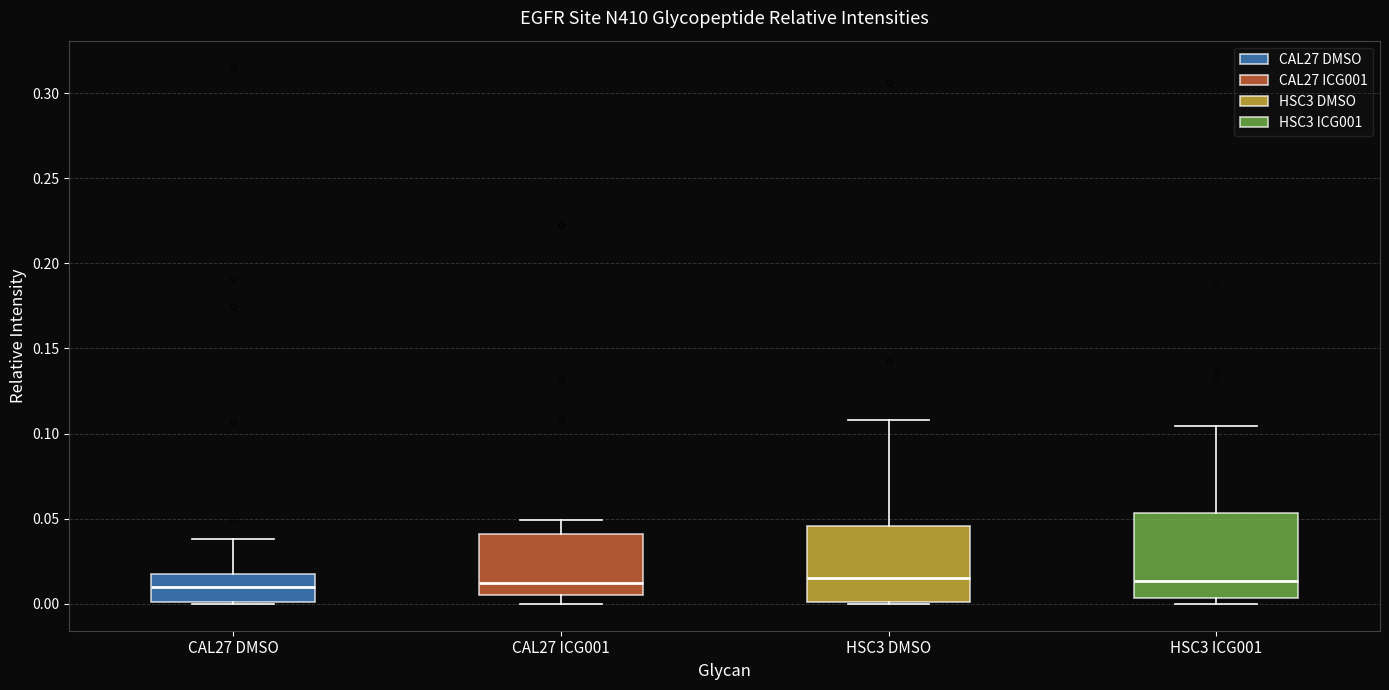

Where does the median line of the box for CAL27 DMSO sit on the y-axis? The values are not printed on the chart, so give them approximately, as read against the axis.

0.010